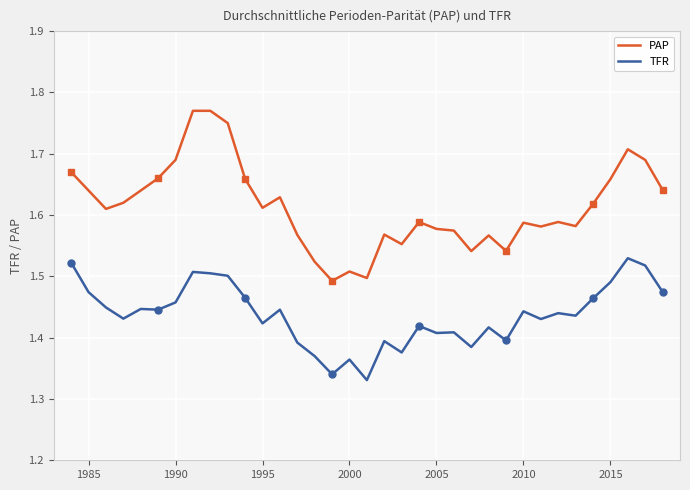

True or false: PAP and TFR intersect in this chart.

False